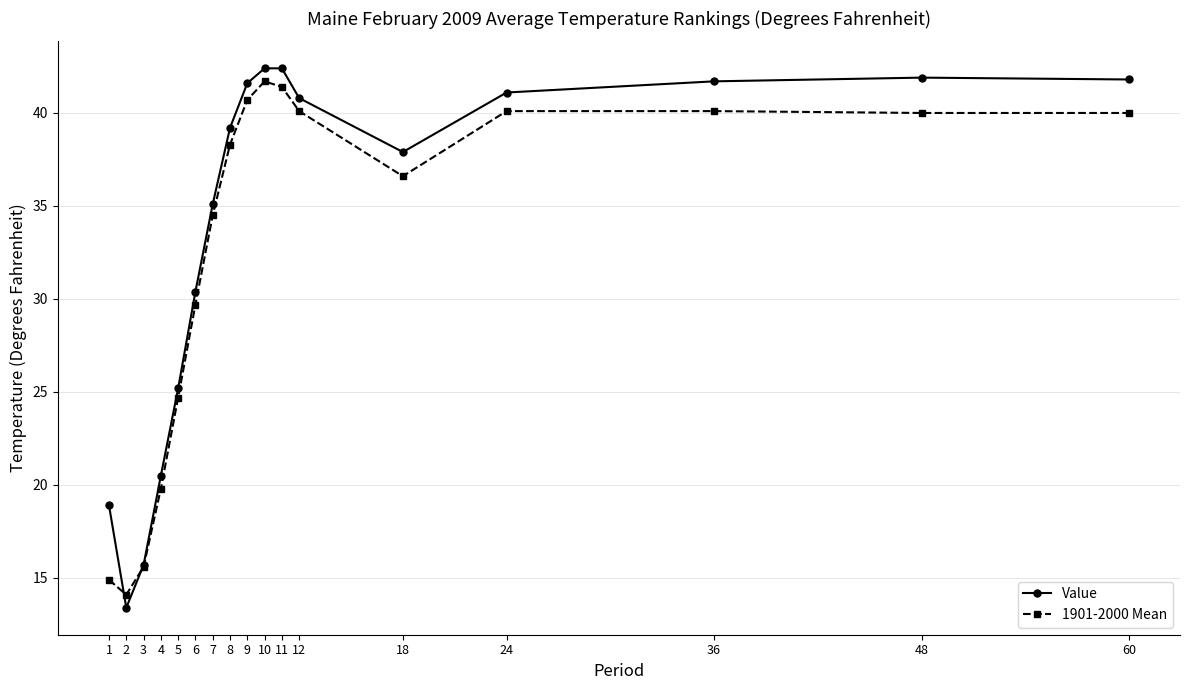

At 9, list the series in order from largest to smallest.

Value, 1901-2000 Mean